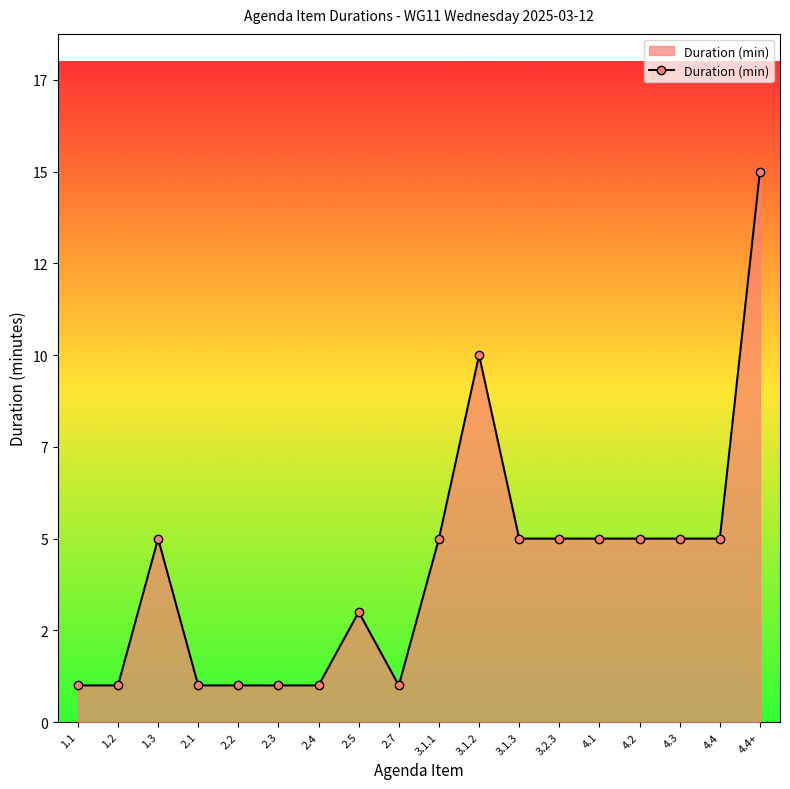

The value at 3.1.3 is 5. True or false?

True